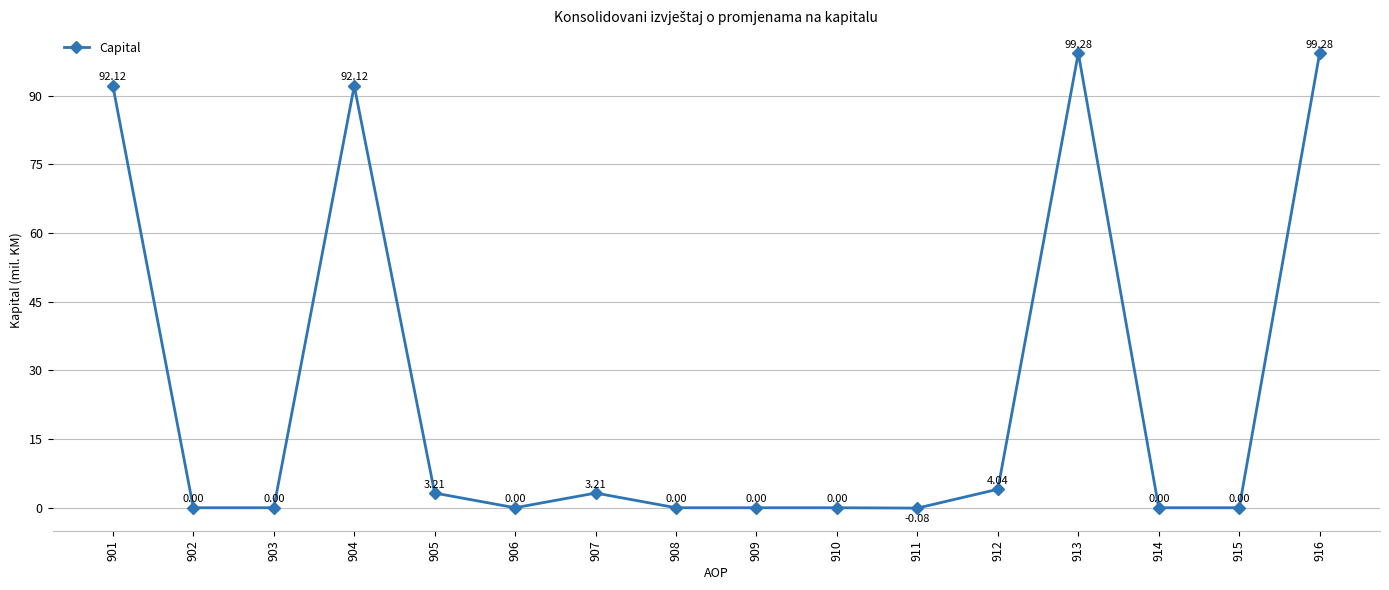

The chart shows a value of 152.8 at 904. True or false?

False